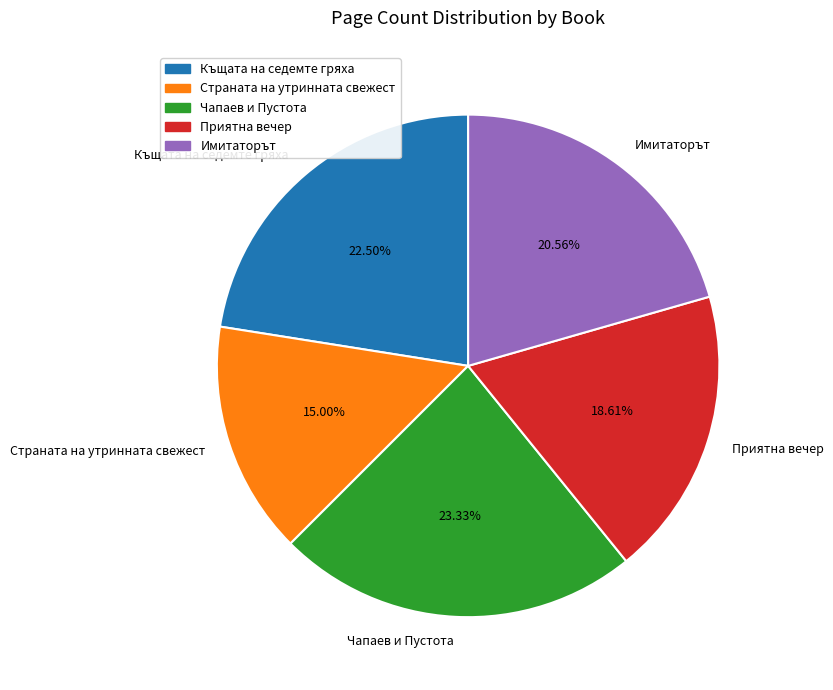

How many slices are in this pie chart?

5